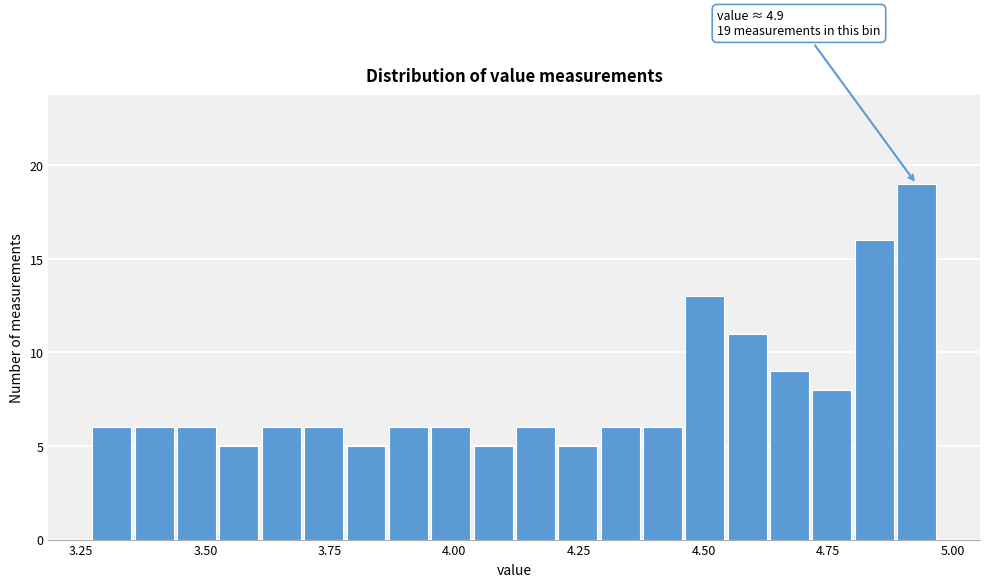

Around what value on the x-axis is the tallest bar? Give the approximate position of its centre, as read against the axis.

4.95